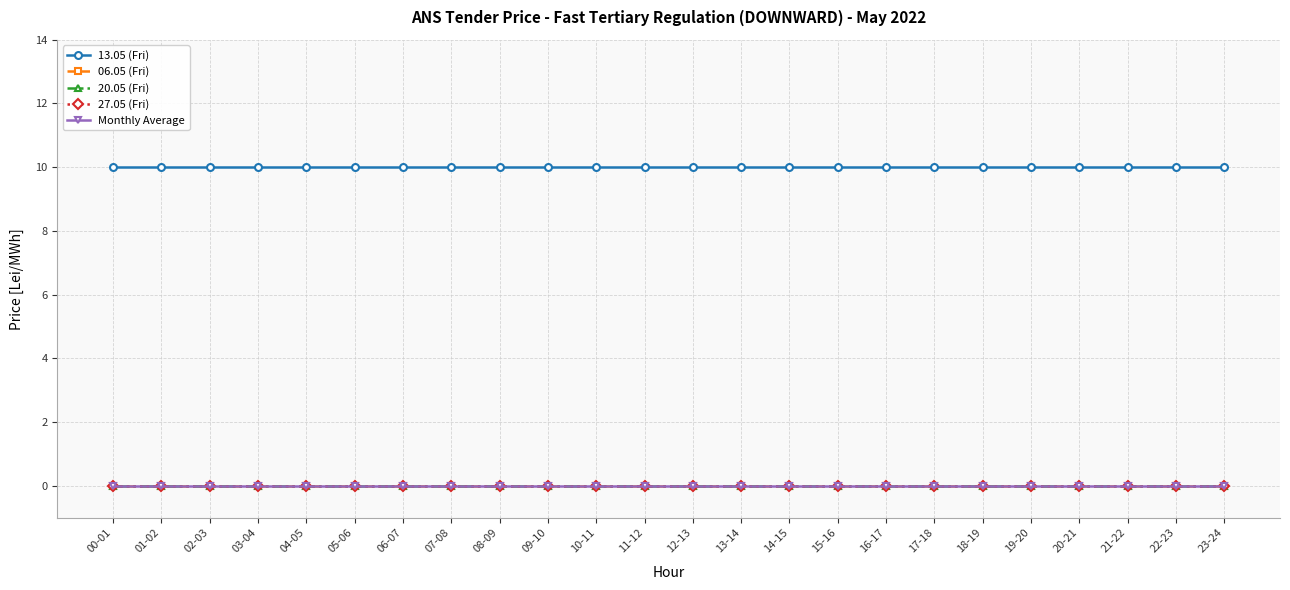

Does the chart have visible grid lines?

Yes